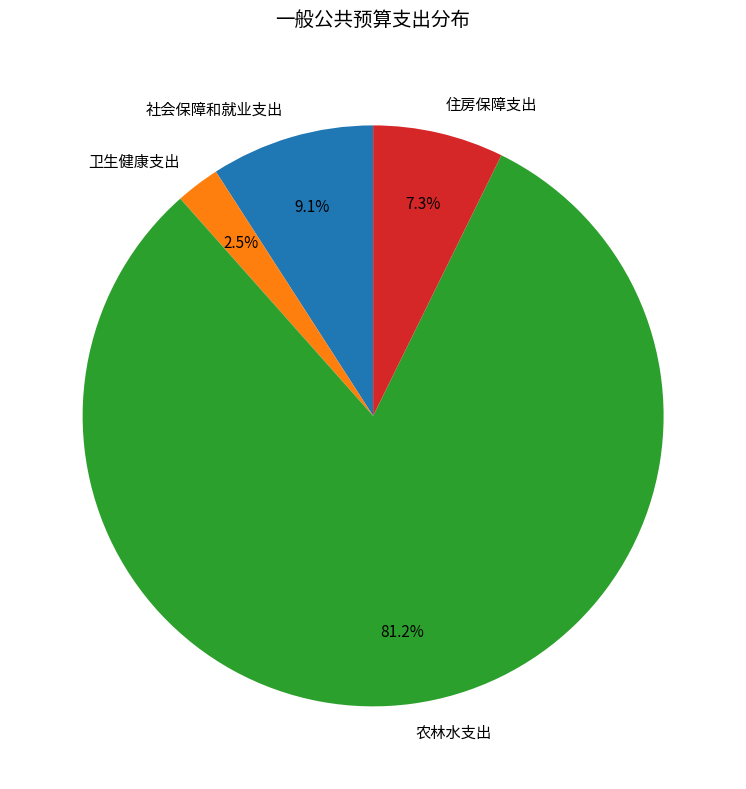

To the nearest percent, what is the combined percentage of 卫生健康支出 and 住房保障支出?

10%